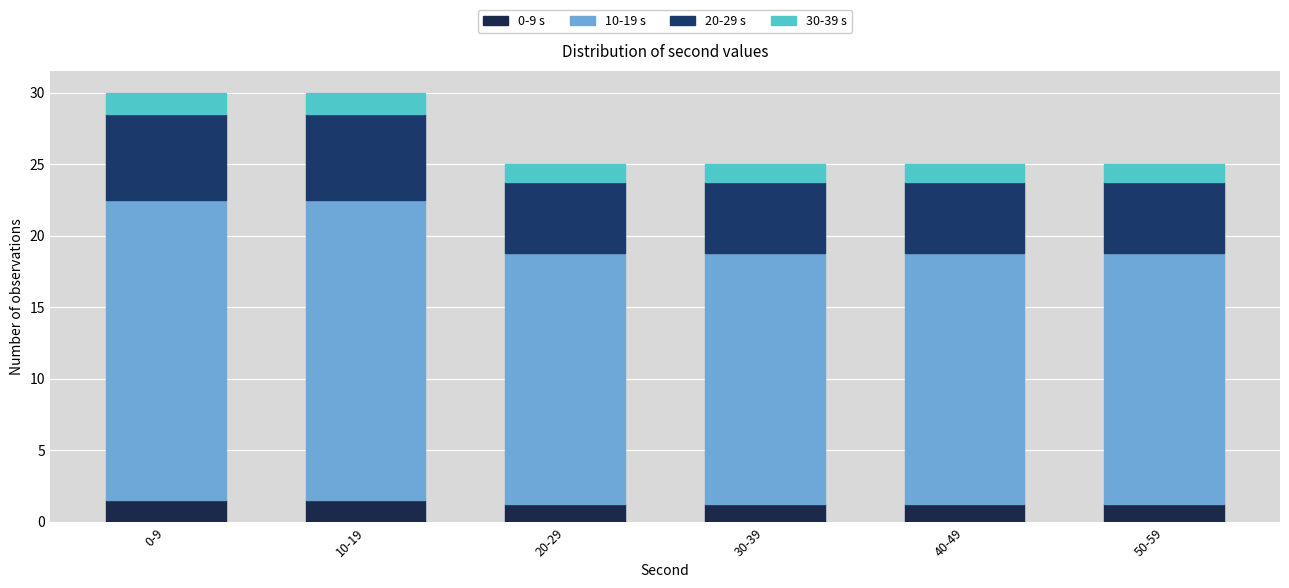

How many data points does each series have?

6